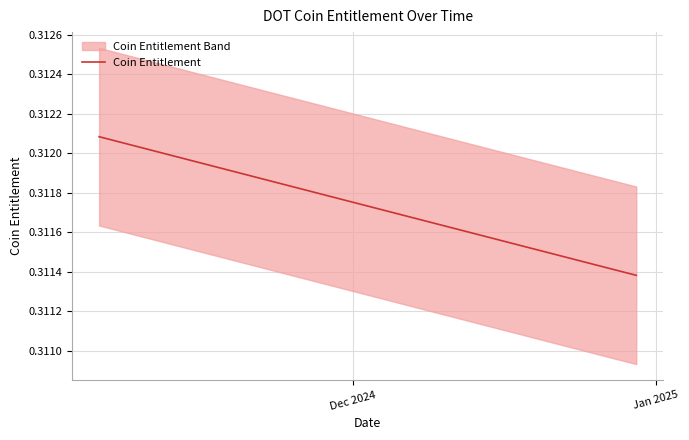

How many lines are shown in the chart?

1